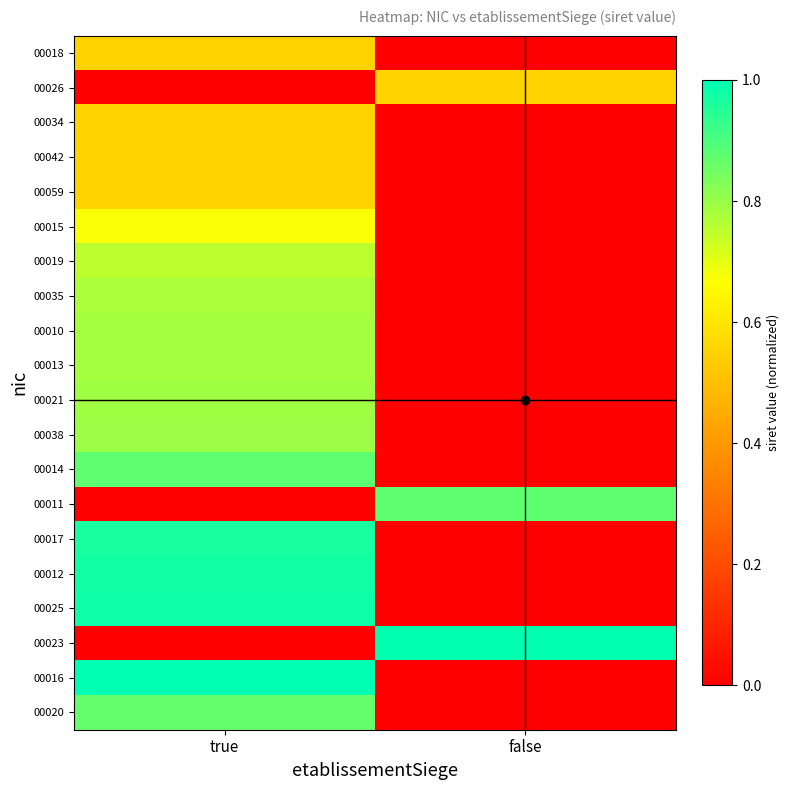

Reading left to right, list all the values displayed in this chart.

00018: true=0.5	false=0.0
00026: true=0.0	false=0.5
00034: true=0.5	false=0.0
00042: true=0.5	false=0.0
00059: true=0.5	false=0.0
00015: true=0.7	false=0.0
00019: true=0.8	false=0.0
00035: true=0.8	false=0.0
00010: true=0.8	false=0.0
00013: true=0.8	false=0.0
00021: true=0.8	false=0.0
00038: true=0.8	false=0.0
00014: true=0.9	false=0.0
00011: true=0.0	false=0.9
00017: true=1.0	false=0.0
00012: true=1.0	false=0.0
00025: true=1.0	false=0.0
00023: true=0.0	false=1.0
00016: true=1.0	false=0.0
00020: true=0.9	false=0.0